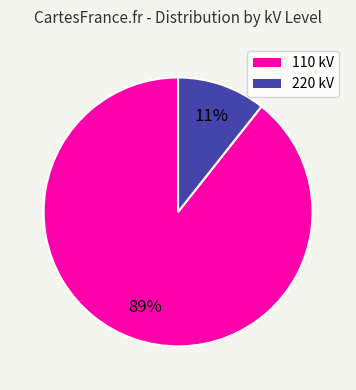

Is there a majority slice in this chart?

Yes